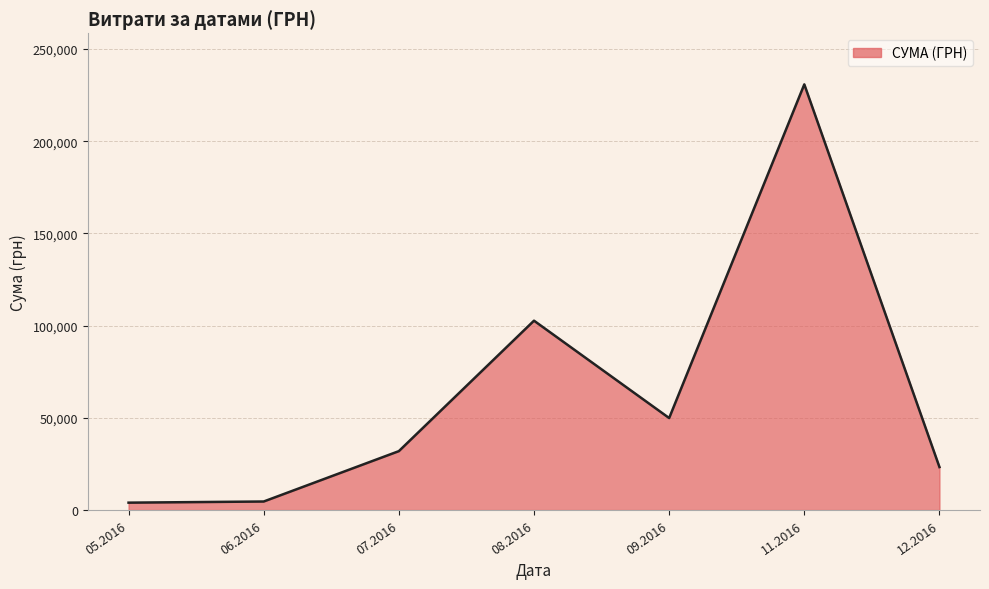

The value at 08.2016 is 102692.8. True or false?

True